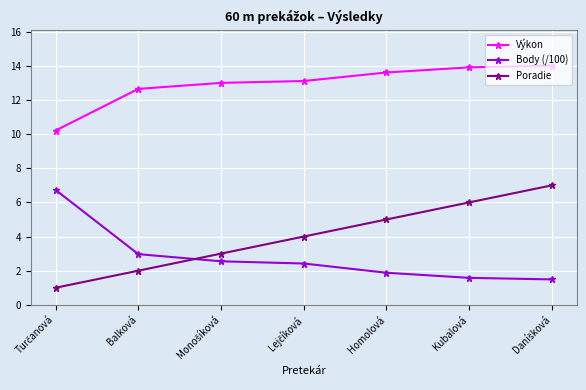

What is the label of the 3rd point from the right?

Homolová